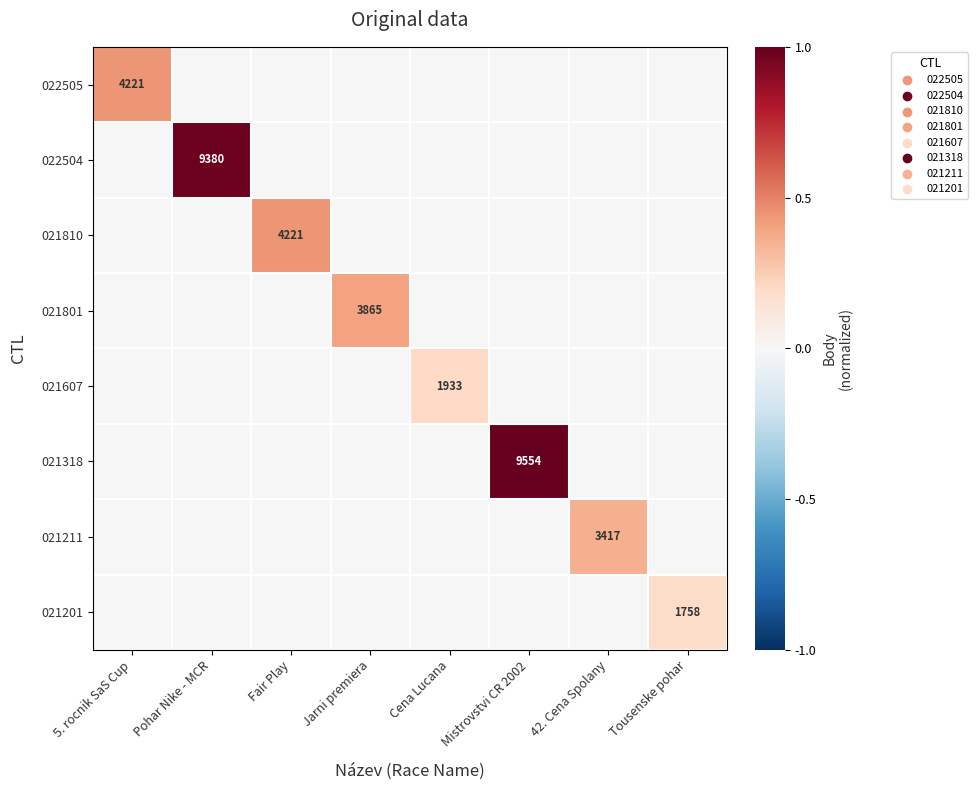

True or false: 021318 has a value of 5768 at Mistrovstvi CR 2002.

False